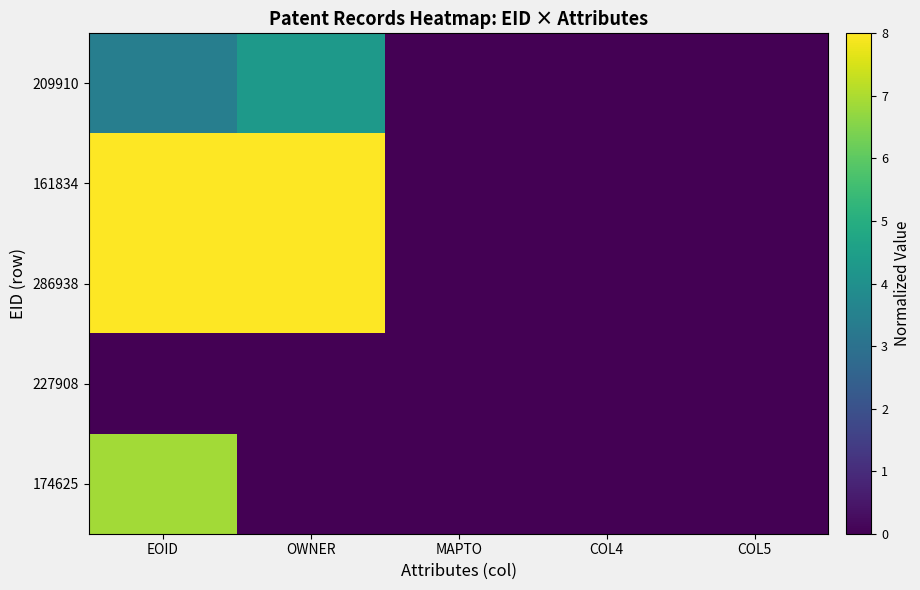

List the series in order of their peak value, highest first.

161834, 286938, 174625, 209910, 227908